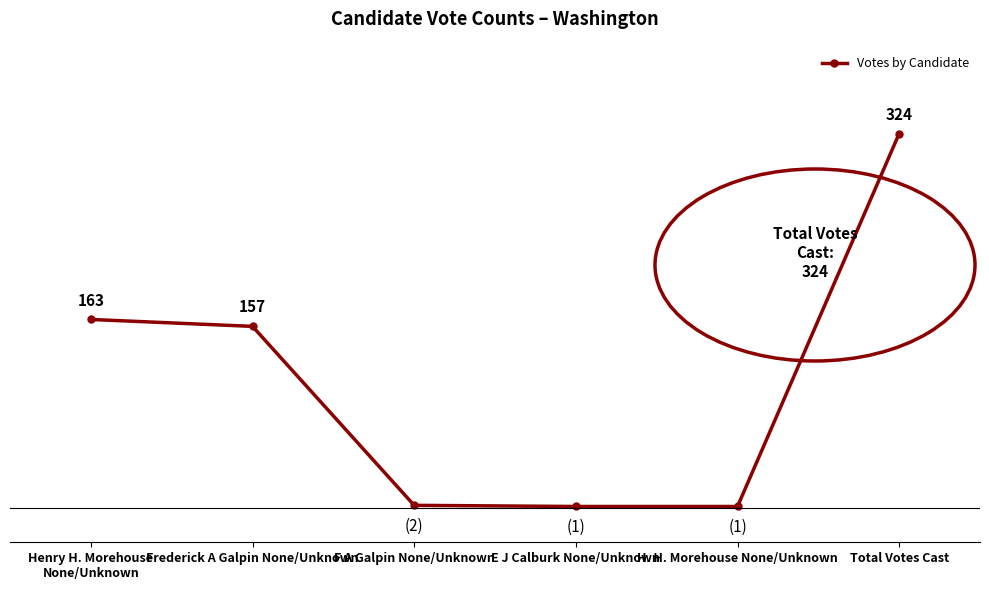

What is the label of the 6th point from the right?

Henry H. Morehouse
None/Unknown